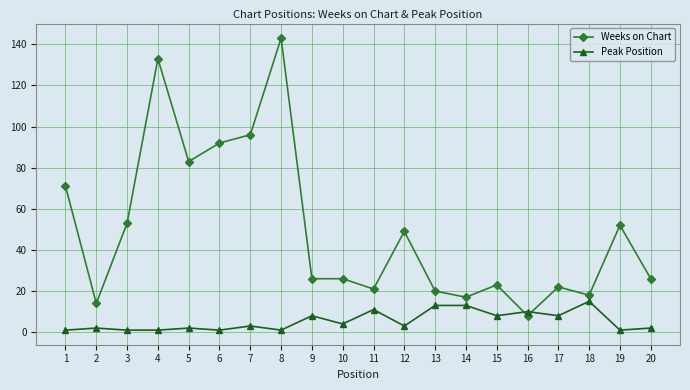

List the series in order of their peak value, highest first.

Weeks on Chart, Peak Position